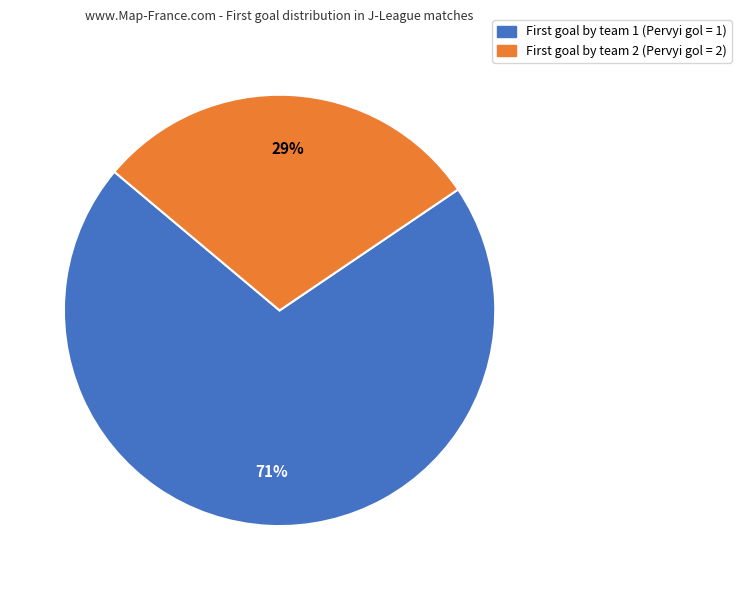

Is there a majority slice in this chart?

Yes